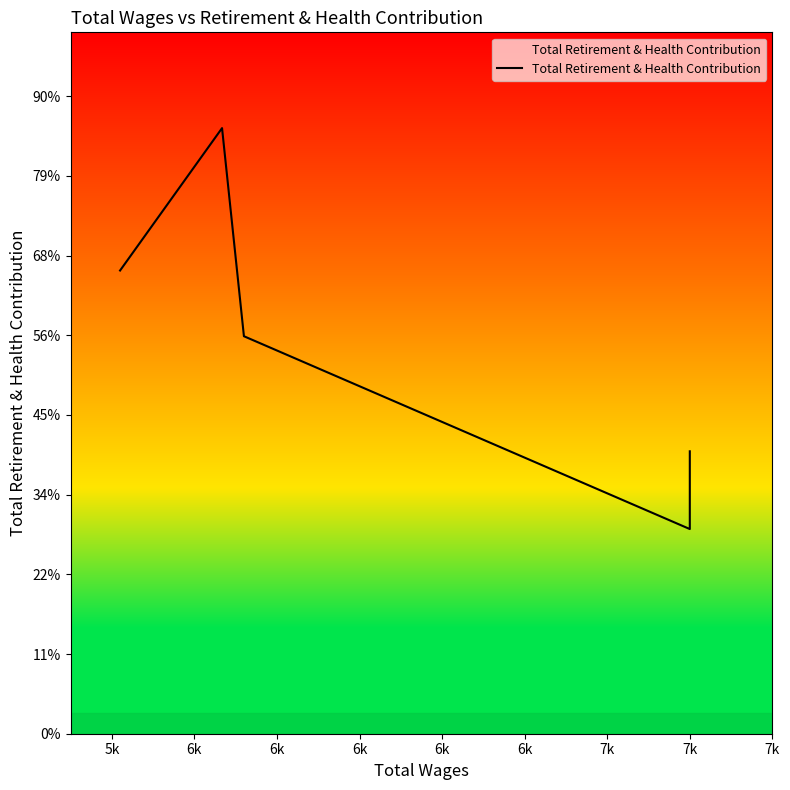

What is the ratio of the value at 6k to the value at 6k?

0.5